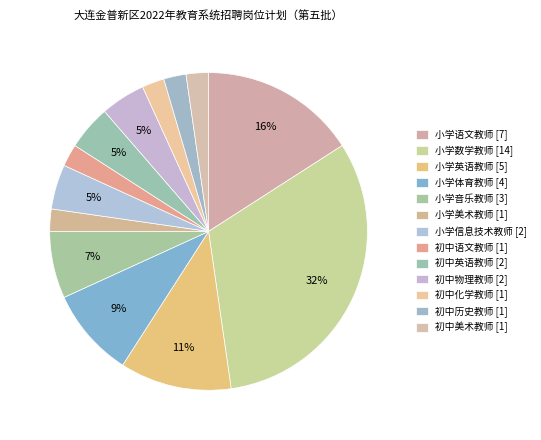

Count the number of slices in the pie.

13